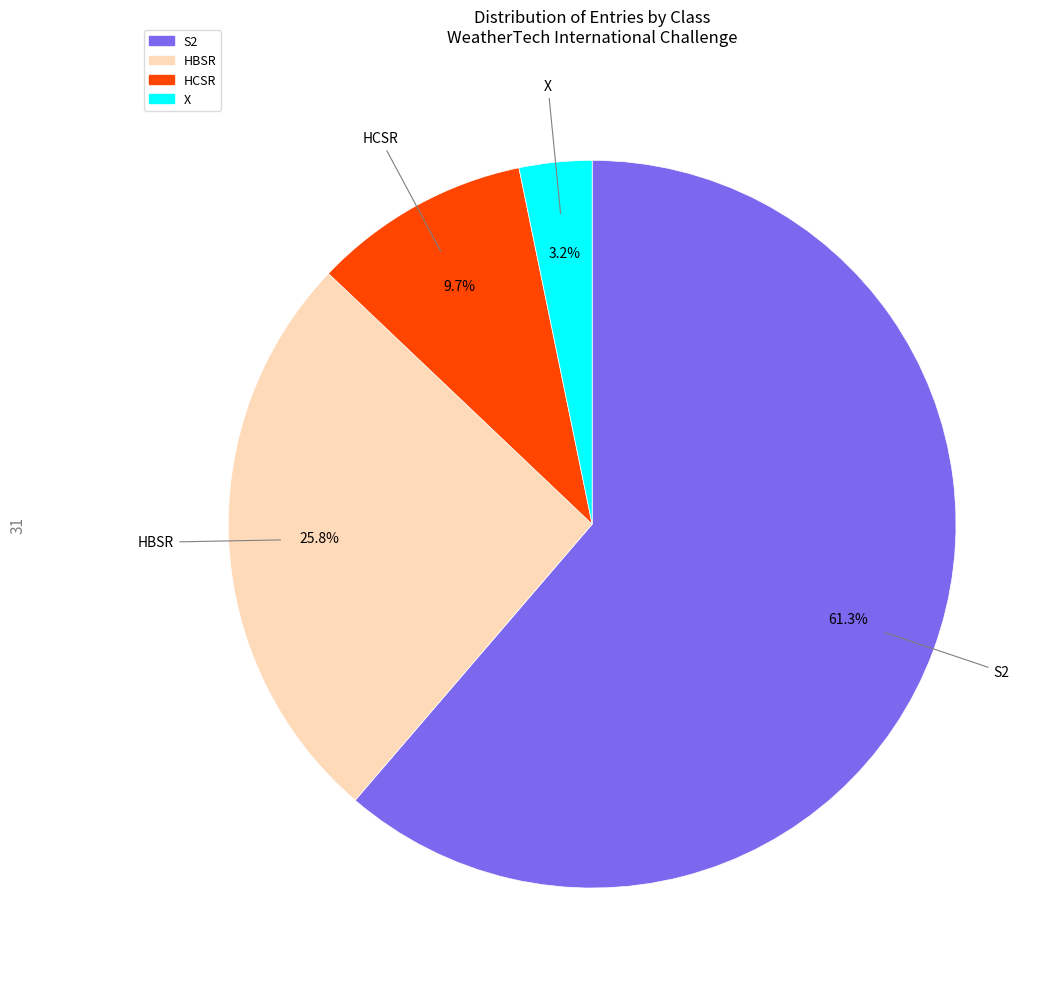

Which slice is the smallest?

X